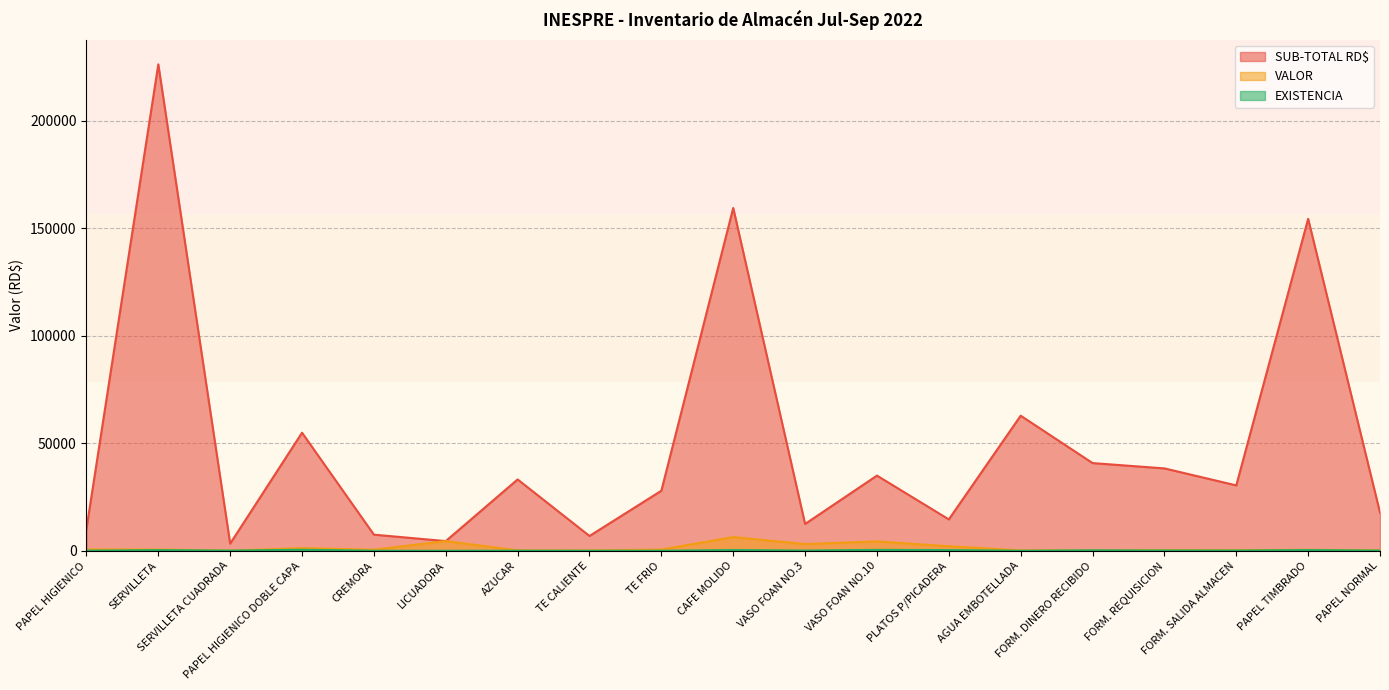

Between PAPEL HIGIENICO DOBLE CAPA and LICUADORA, which is larger?

PAPEL HIGIENICO DOBLE CAPA